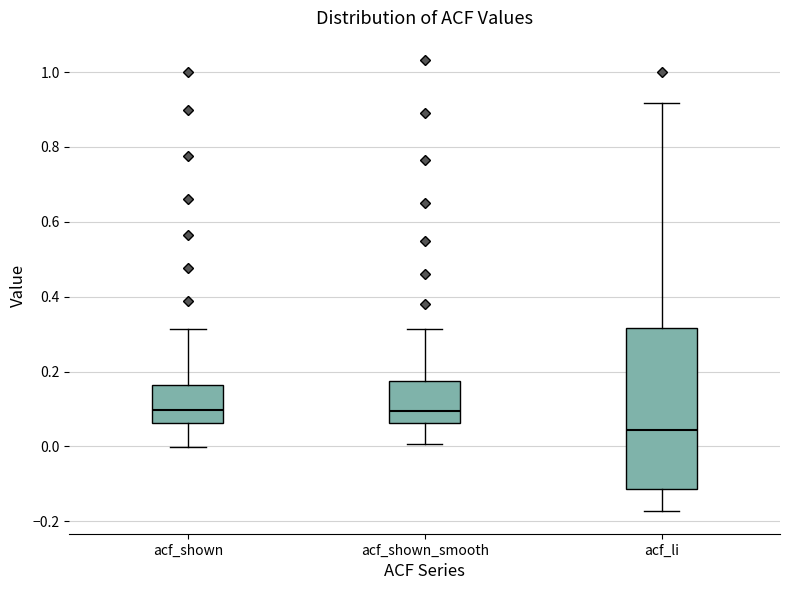

Reading left to right, transcribe this box plot: for each box, give where its median line is, the range the box spans, and where its two whiskers end, as read against the y-axis. The values are not printed on the chart, so give them approximately, as read against the axis.

acf_shown: median 0.10, box 0.06 to 0.16, whiskers 0.00 to 0.32
acf_shown_smooth: median 0.10, box 0.06 to 0.18, whiskers 0.00 to 0.32
acf_li: median 0.04, box -0.12 to 0.32, whiskers -0.18 to 0.92